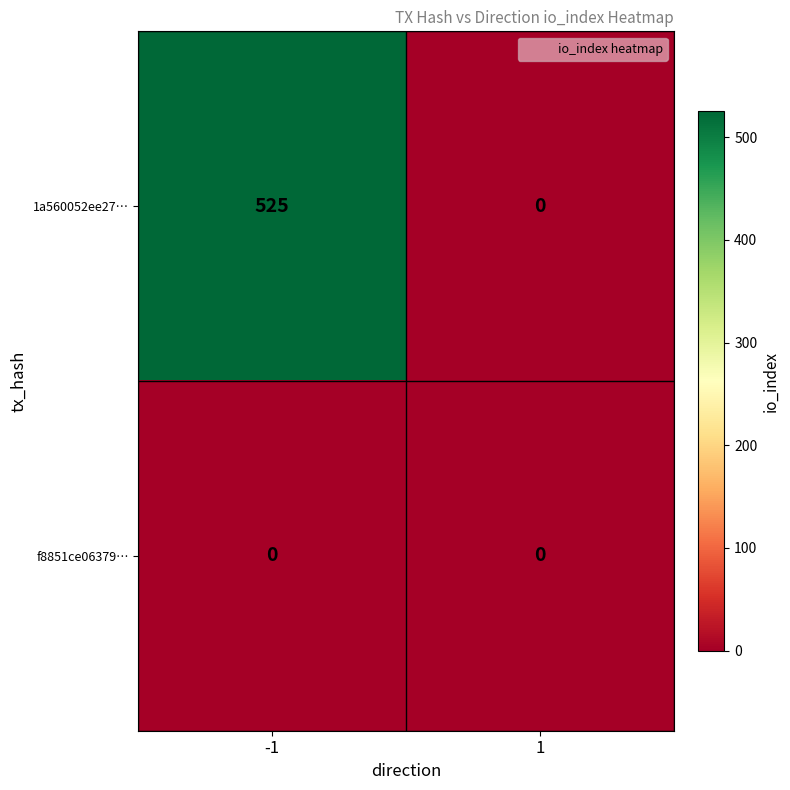

What is the greatest value displayed?

525